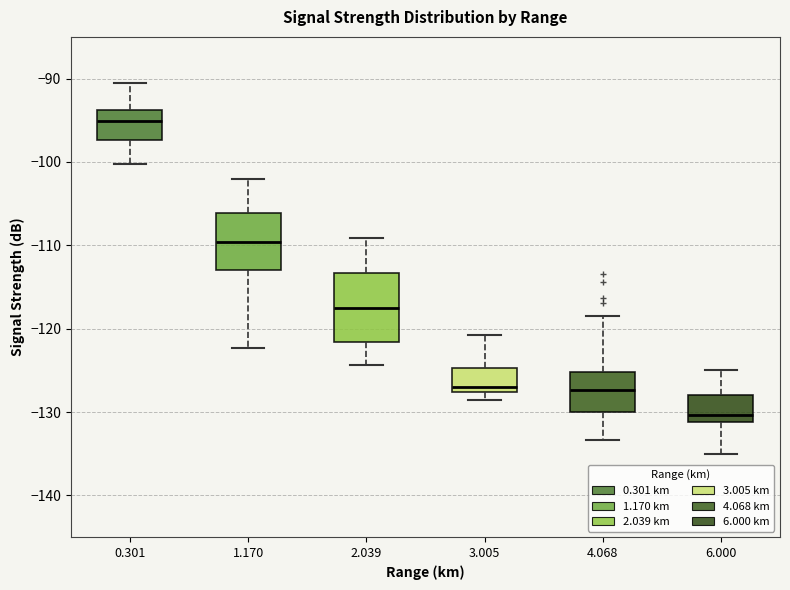

Which box's median line is the highest?

0.301